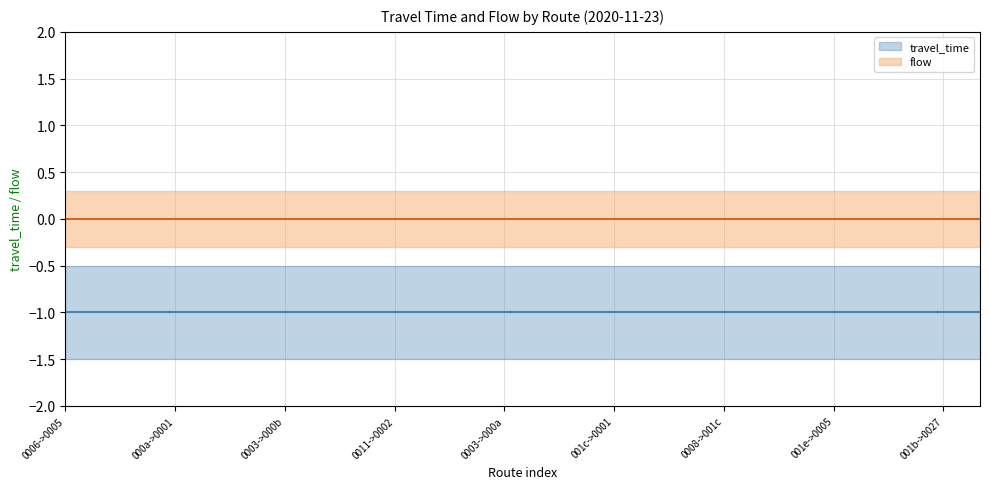

True or false: travel_time has more than 2 points higher than both neighbors.

False